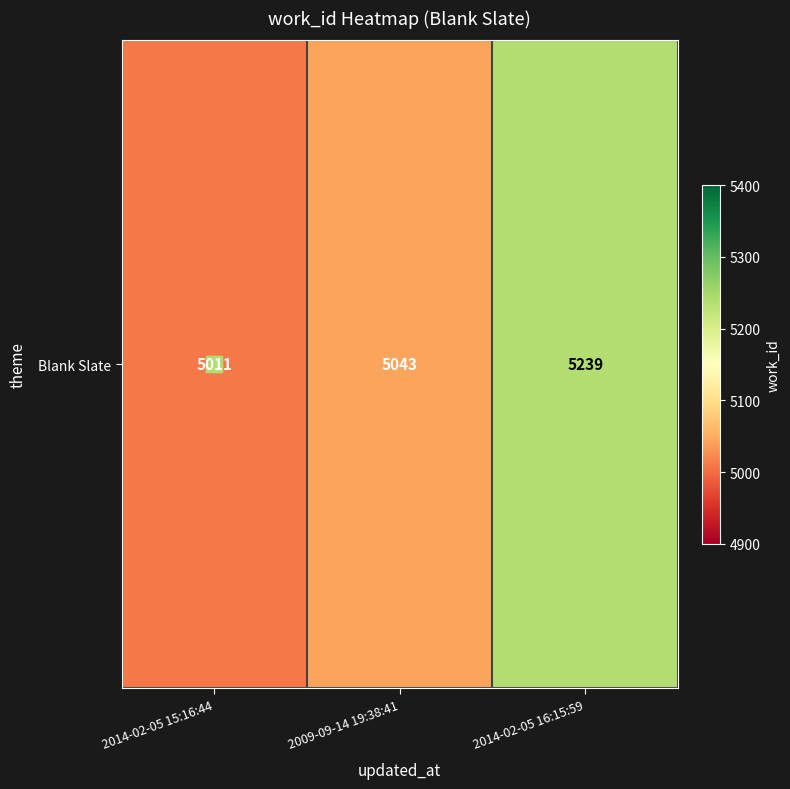

List the labels in order of value, smallest first.

2014-02-05 15:16:44, 2009-09-14 19:38:41, 2014-02-05 16:15:59